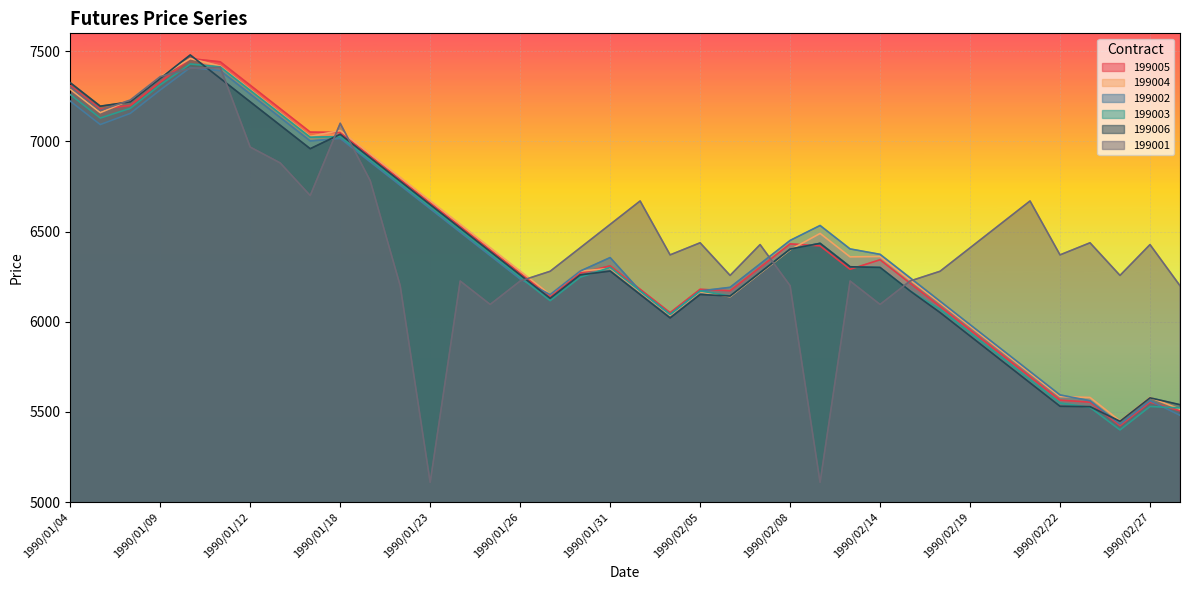

What is the difference between the maximum and minimum values in the 199004 series?

2010